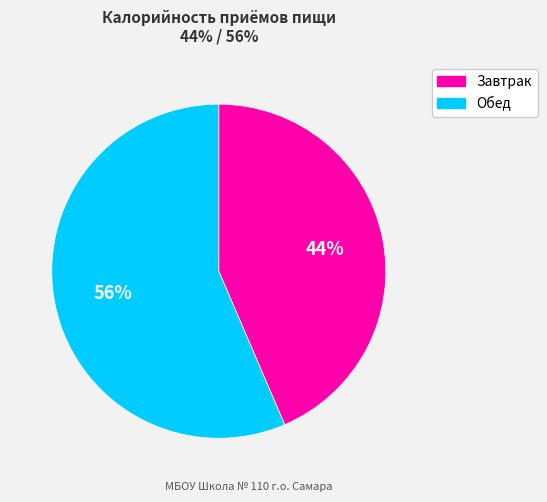

Which category has the smallest portion of the pie?

Завтрак